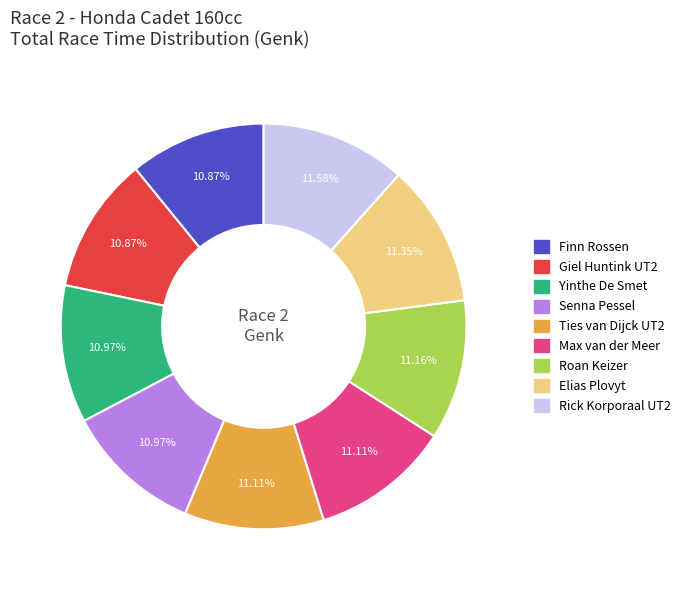

What is the ratio of the value at Max van der Meer to the value at Giel Huntink UT2?

1.0